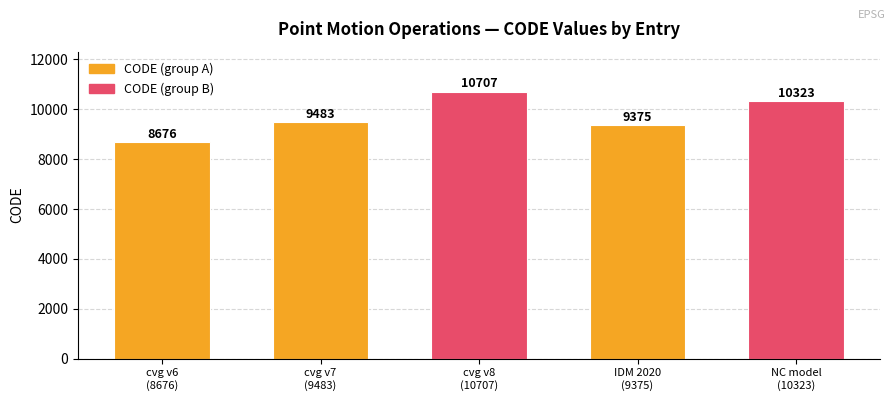

What value does the data have at NC model
(10323), to the nearest 50?

10300